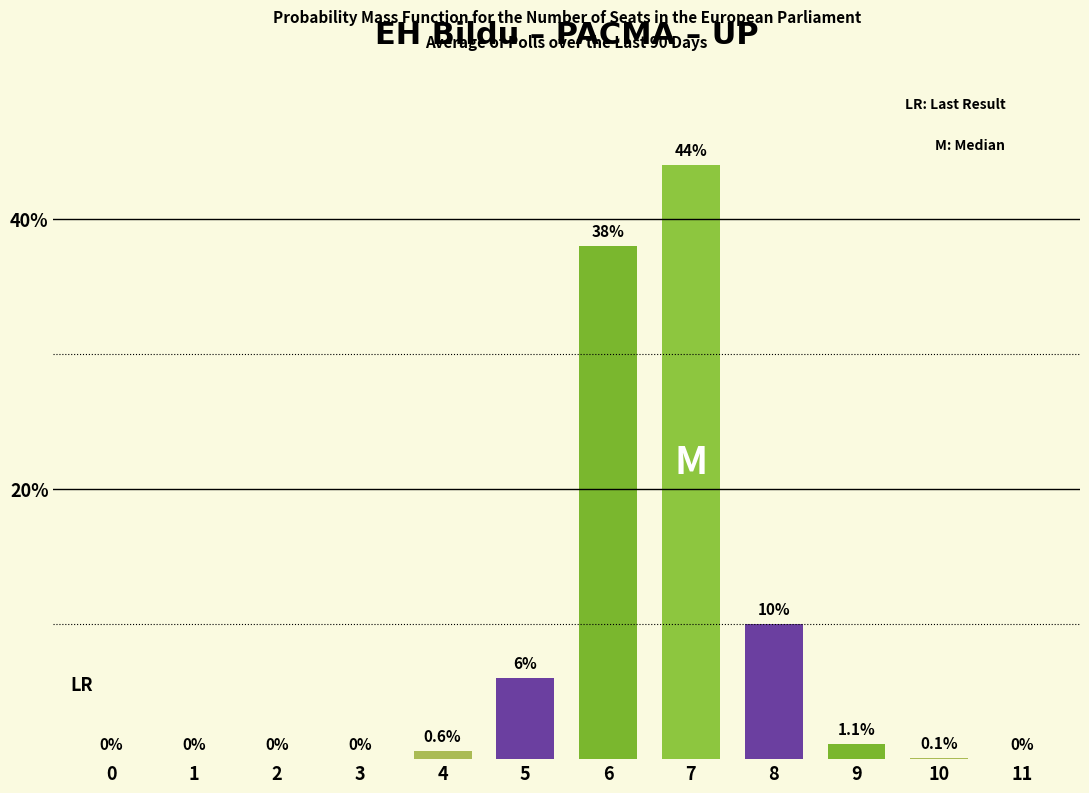

What is the greatest value displayed?

44.0